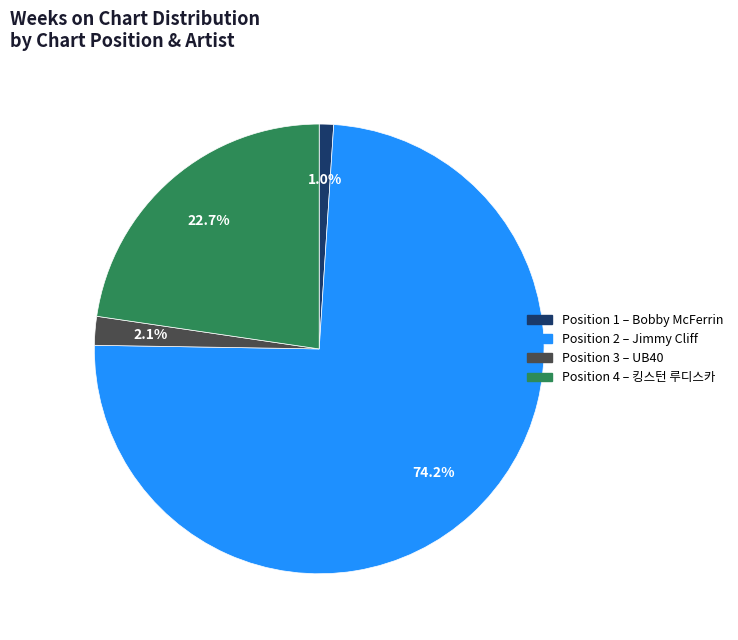

Rank the categories by value from lowest to highest.

Position 1 – Bobby McFerrin, Position 3 – UB40, Position 4 – 킹스턴 루디스카, Position 2 – Jimmy Cliff